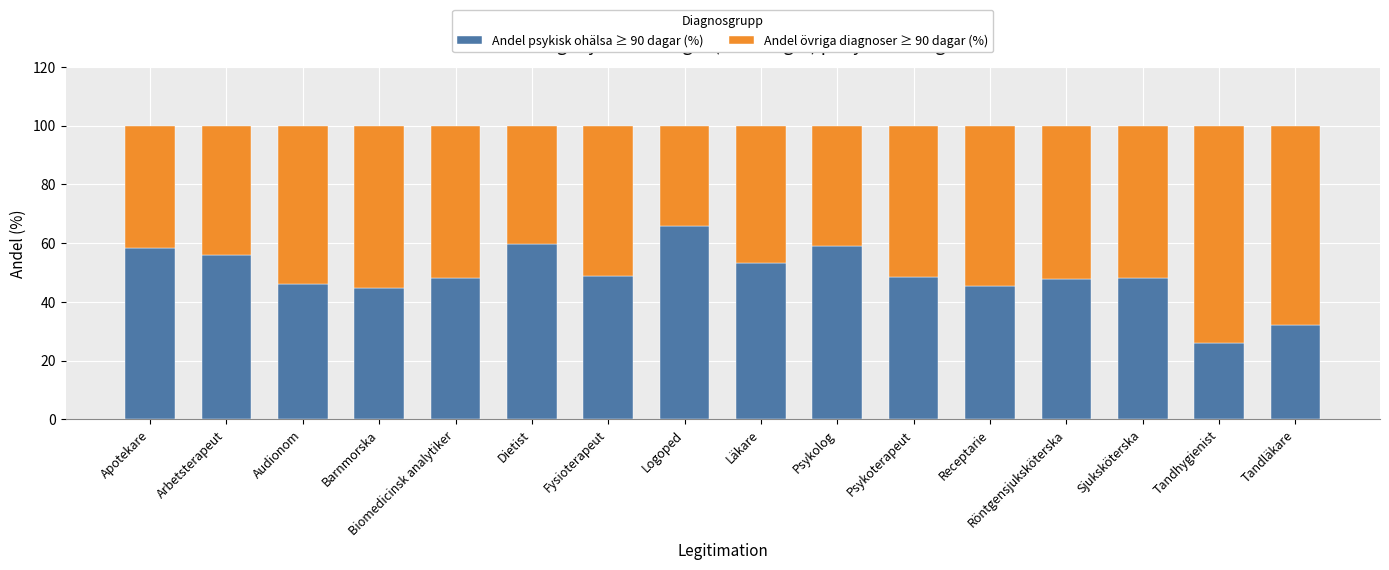

What is the minimum value for Andel psykisk ohälsa ≥ 90 dagar (%)?

25.8